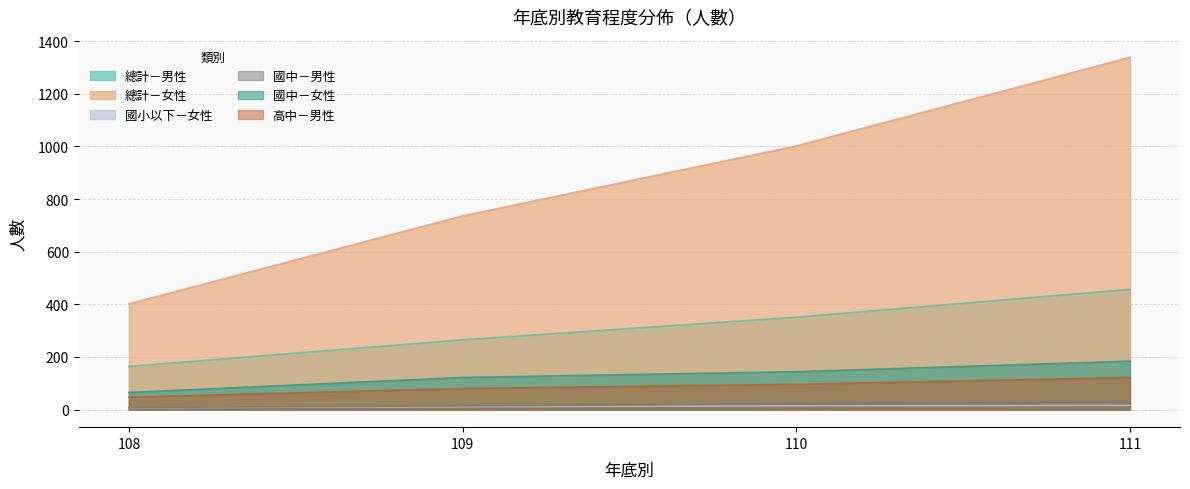

The value of 國中－女性 at 110 is 253. True or false?

False